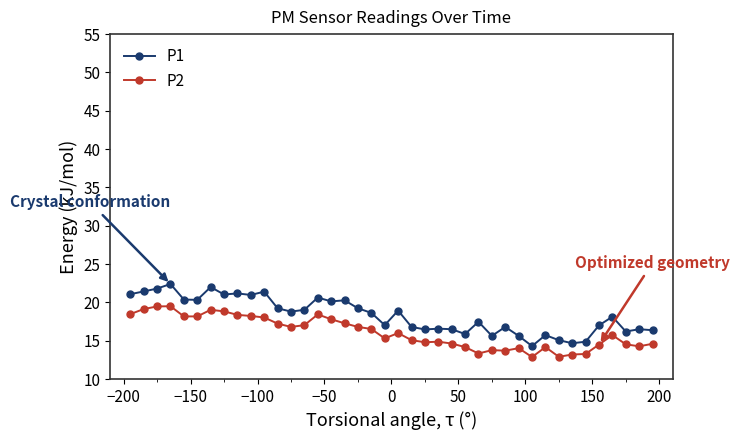

What is the smallest value displayed?

12.9